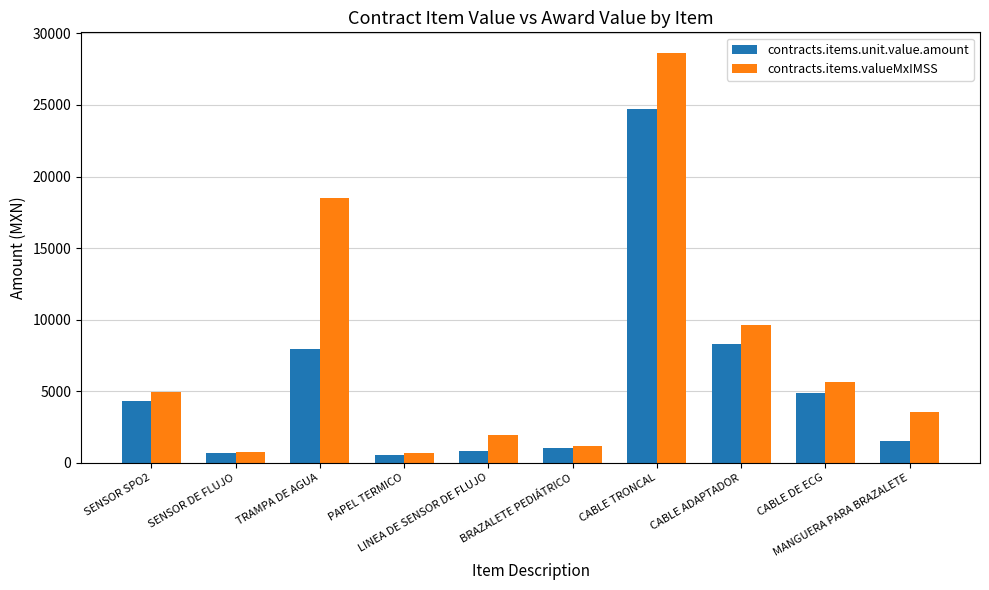

Which series has the largest total across all categories?

contracts.items.valueMxIMSS